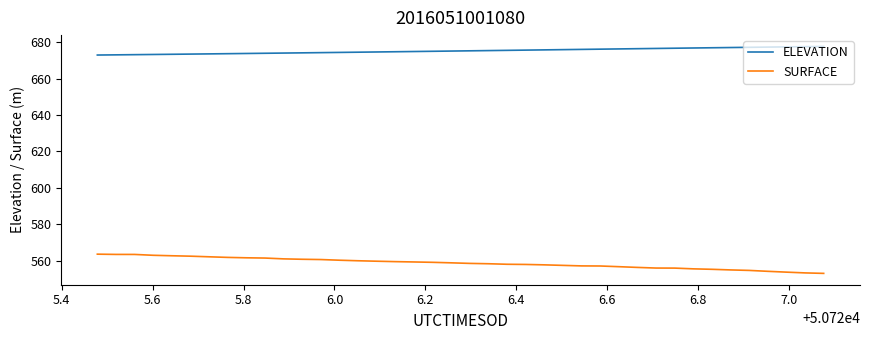

True or false: ELEVATION and SURFACE intersect in this chart.

False